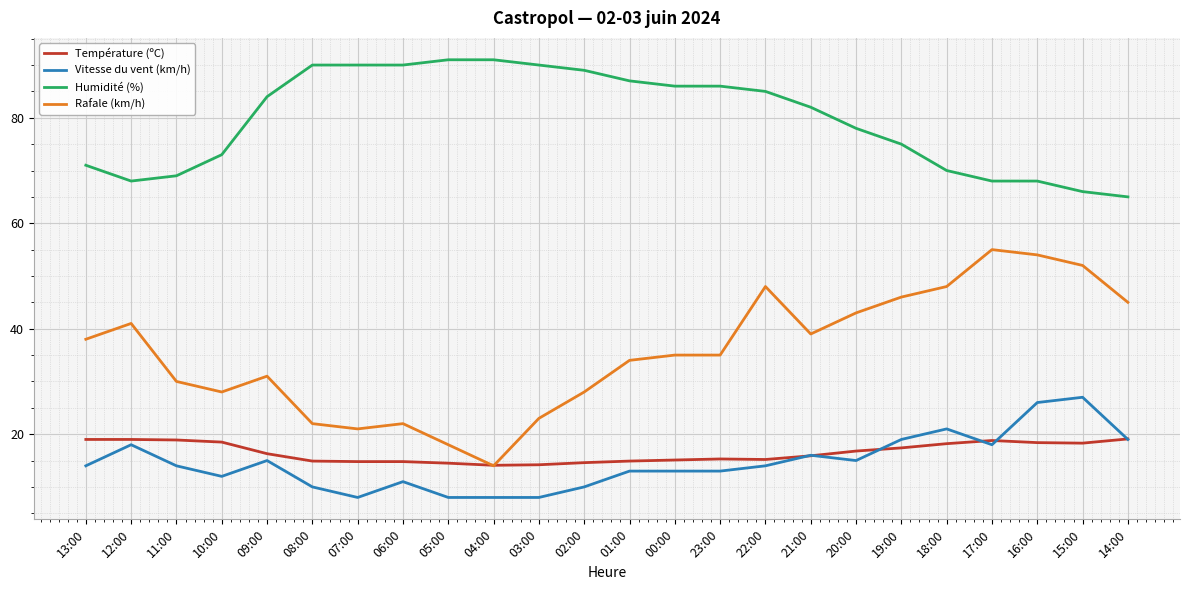

The Température (ºC) series shows 14.5 at 05:00. True or false?

True